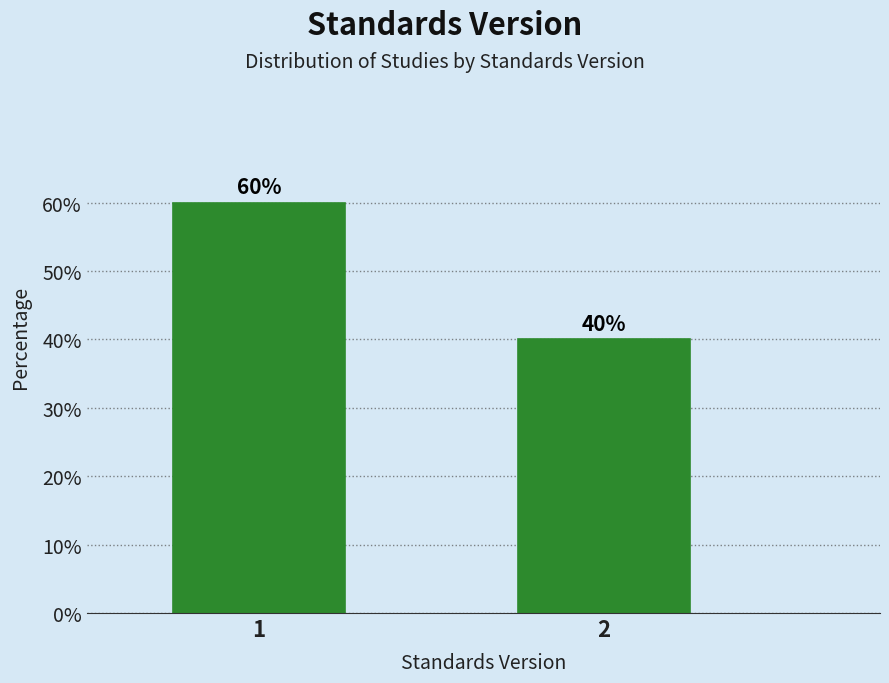

Reading right to left, what are all the values shown in this chart?

40	60